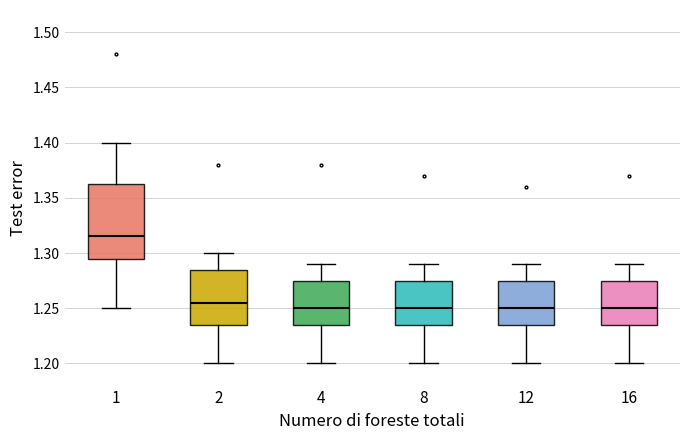

Where is the lower edge of the box at x = 8 on the y-axis? The values are not printed on the chart, so give them approximately, as read against the axis.

1.235